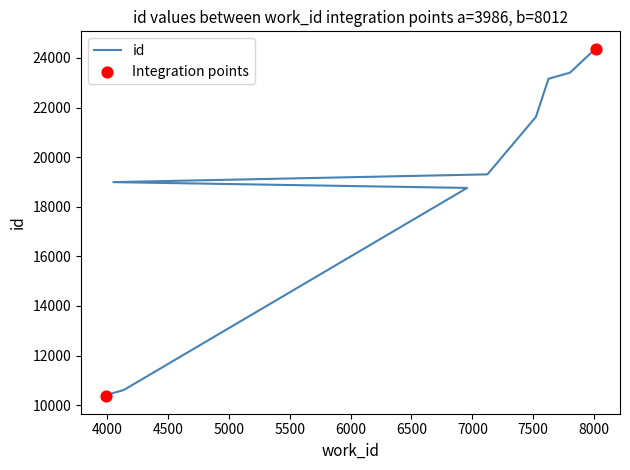

What is the change in value from 4136 to 7626?

+12550